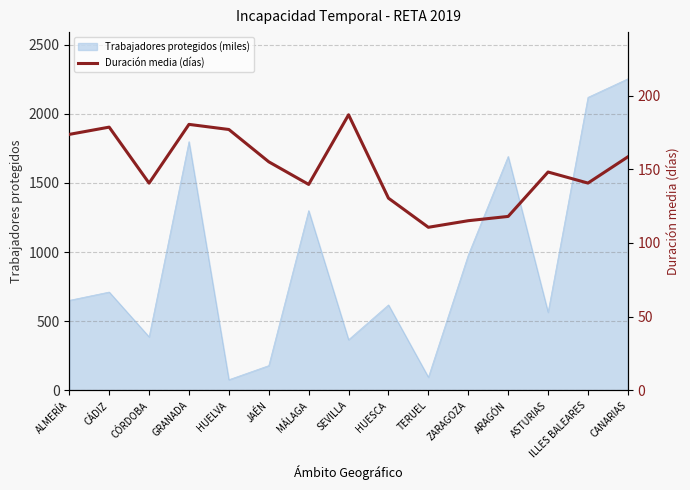

The value at ARAGÓN is 118.0. True or false?

True